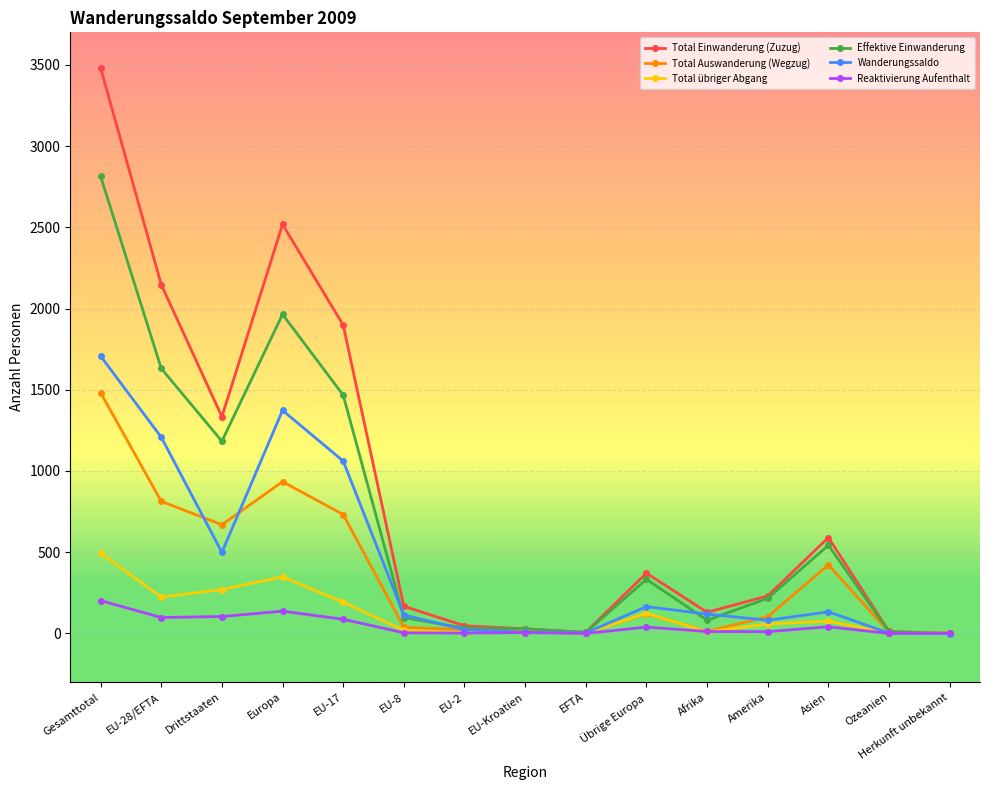

Count the number of data series in this chart.

6